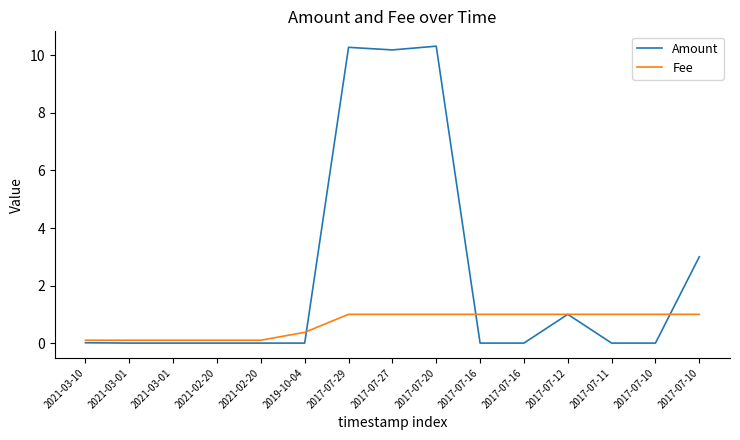

Where do Fee and Amount first cross each other?

2019-10-04 and 2017-07-29